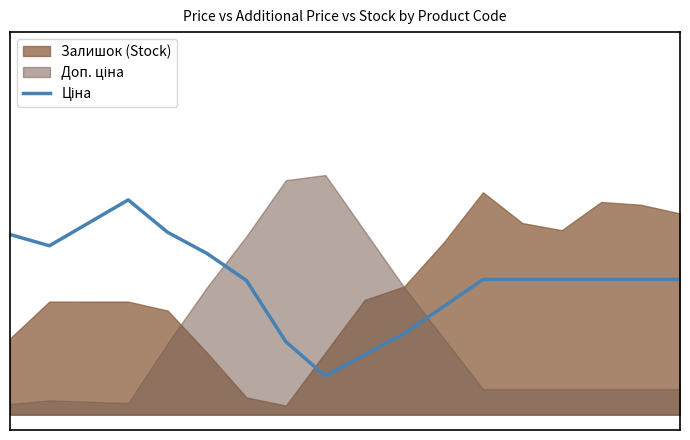

What is the sum of the values at 1 and 8?

0.7